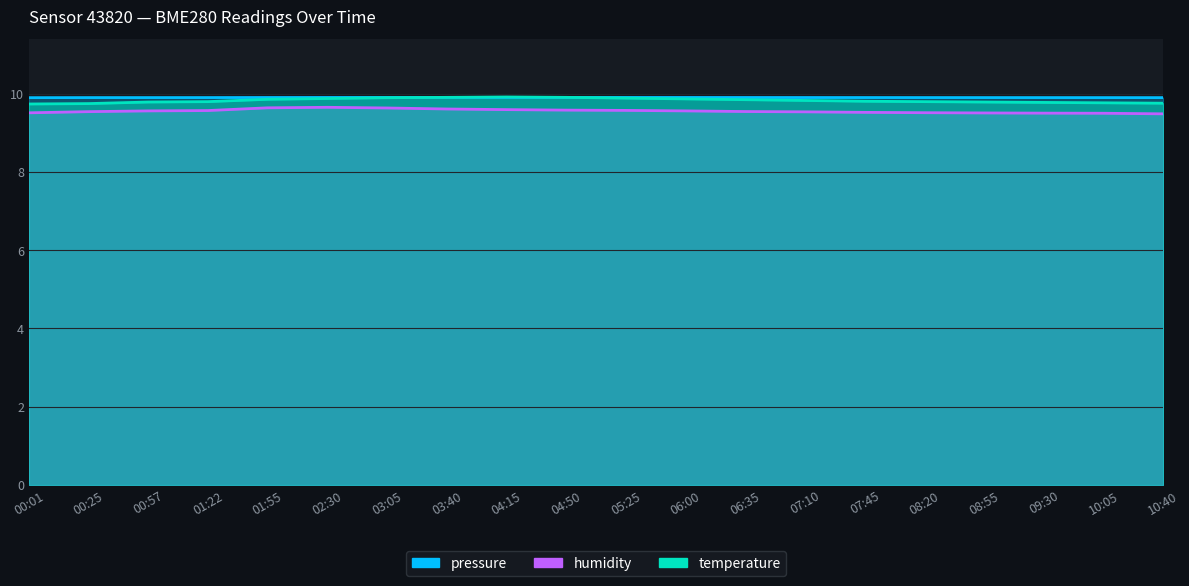

What is the total value across all series at 00:25?

29.2